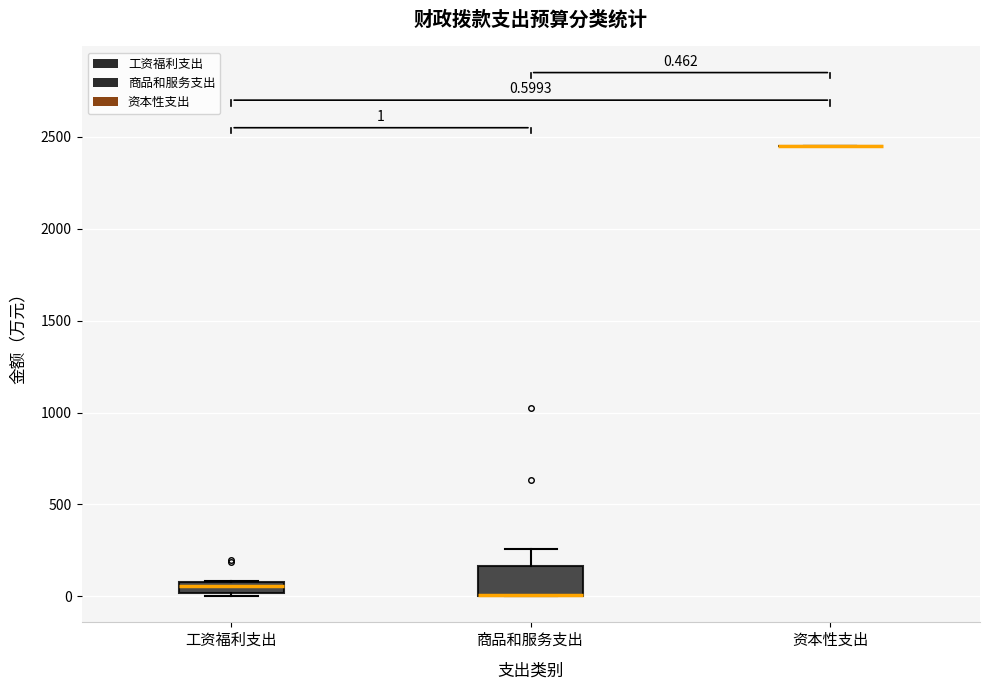

Comparing the boxes themselves (not the whiskers), which one is the tallest?

商品和服务支出